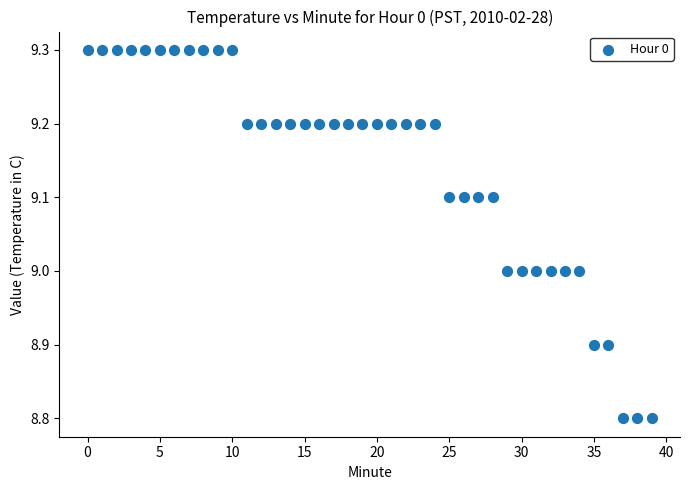

What is the range of Y values (max minus min)?

0.5